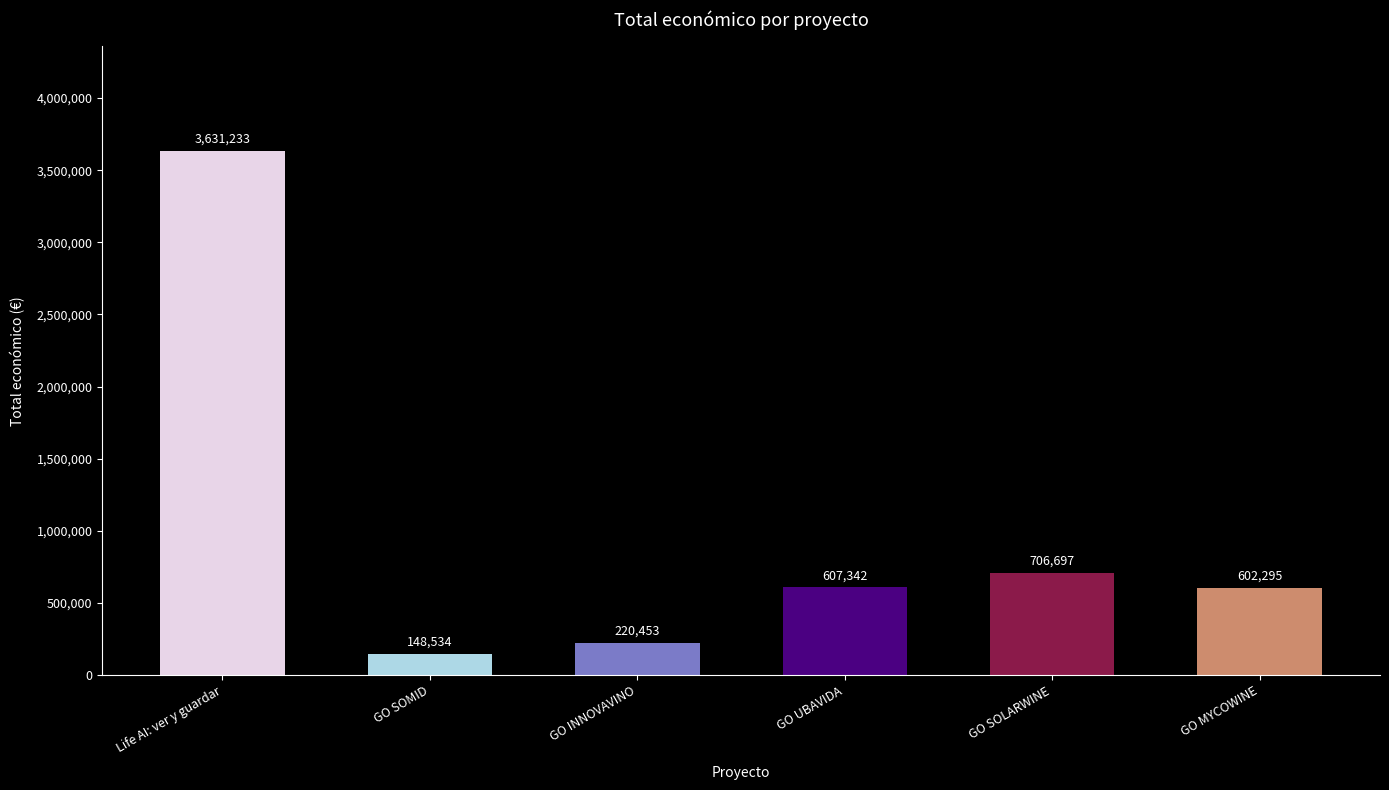

Which label corresponds to the smallest value in the chart?

GO SOMID